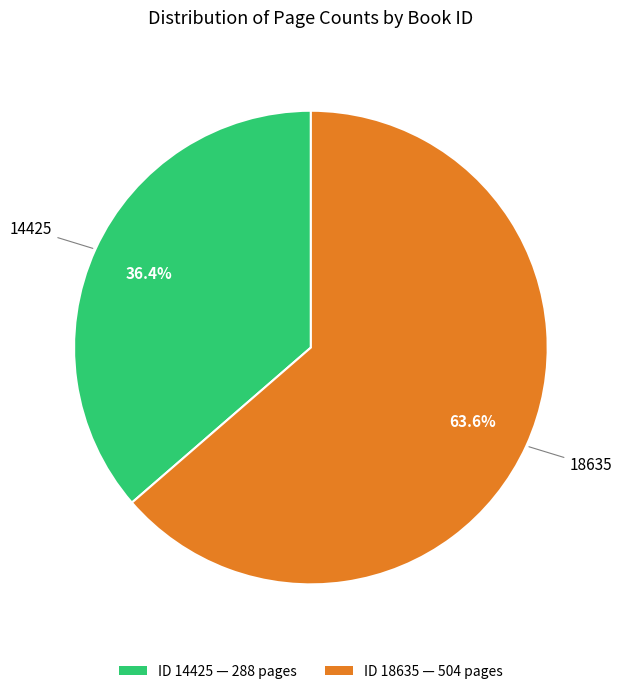

What is the smallest slice in the pie chart?

ID 14425 — 288 pages